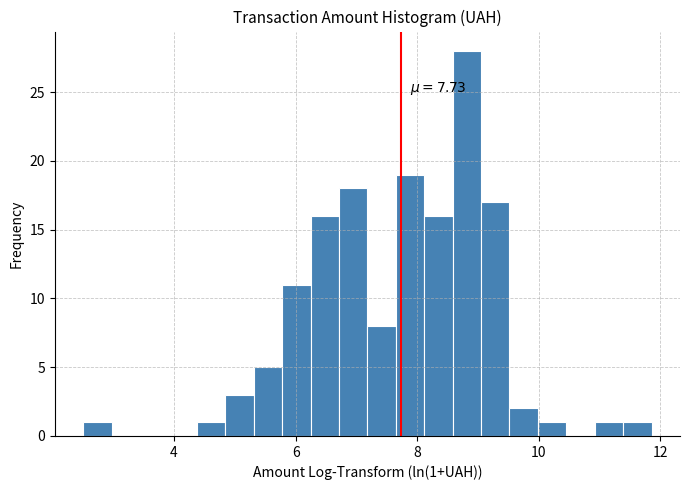

Read against the x-axis, roughly where is the centre of the tallest bar?

8.8